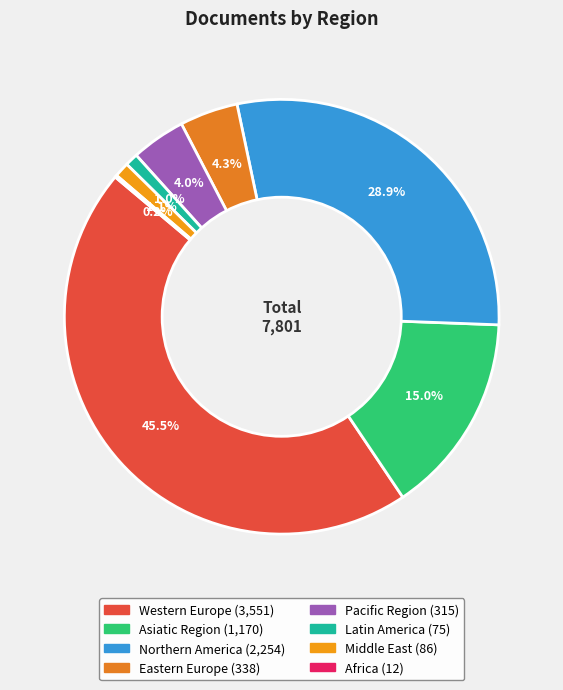

The Northern America slice represents 29% of the pie. True or false?

True